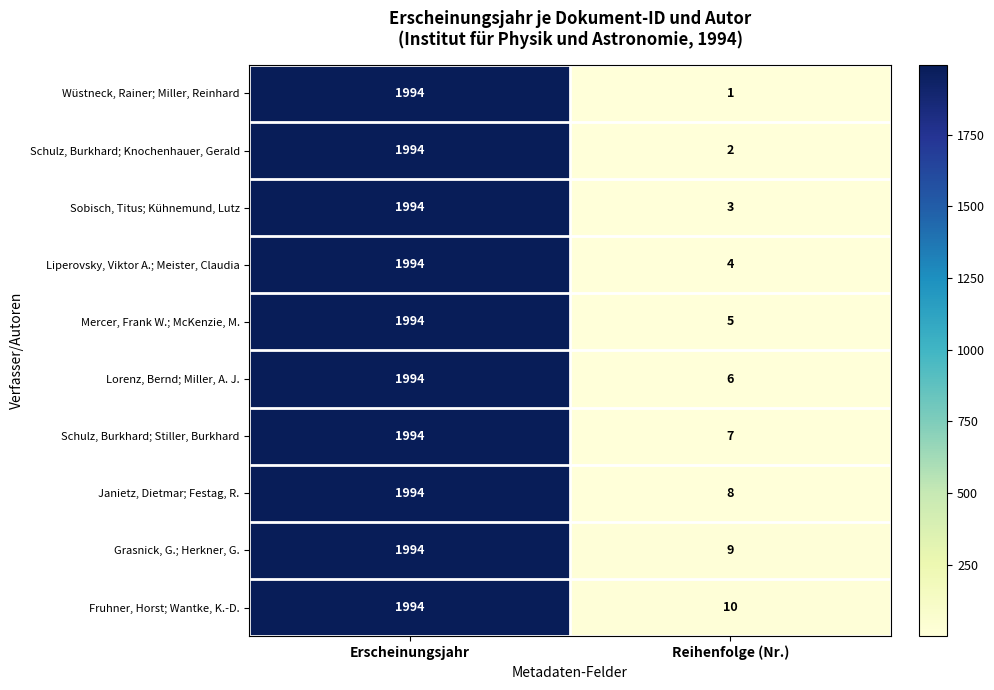

Which category has the lowest value across all series?

Reihenfolge (Nr.)